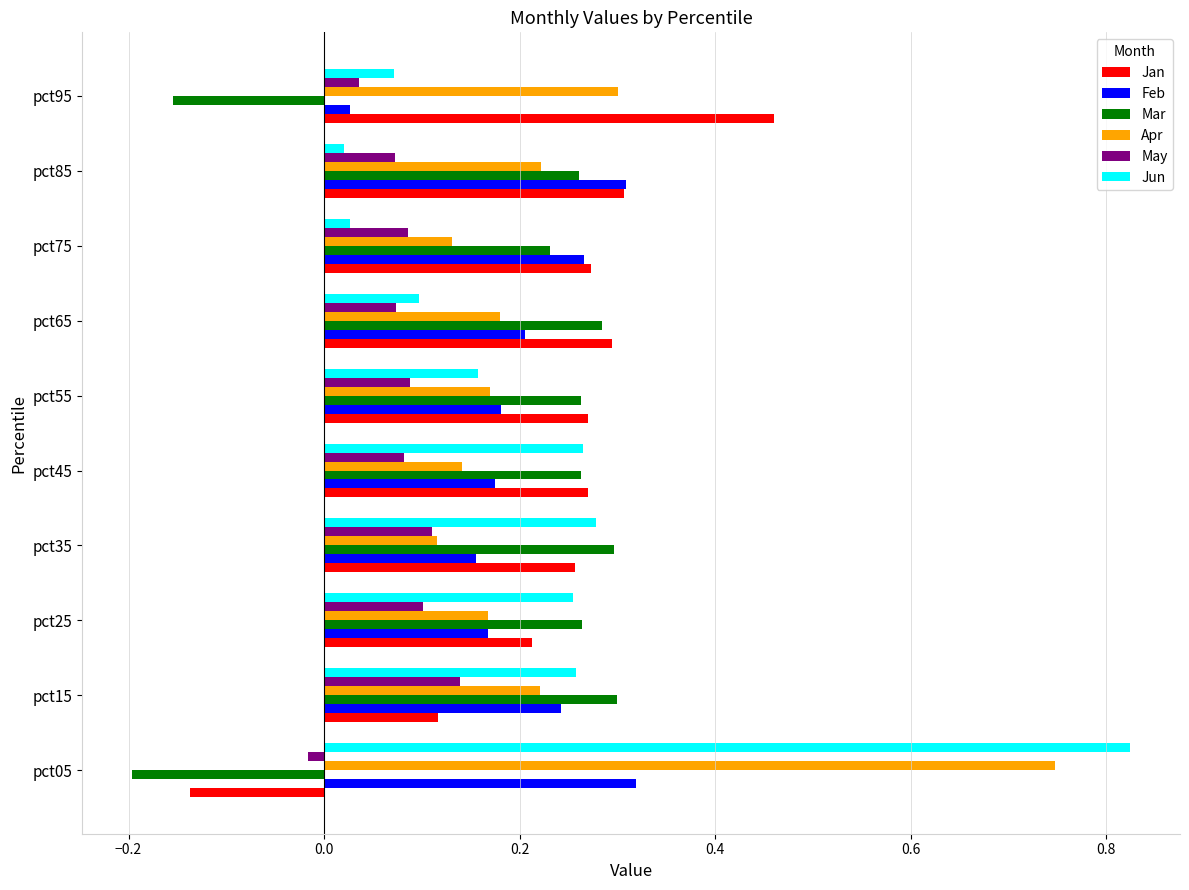

What is the total value across all series at pct45?

1.2